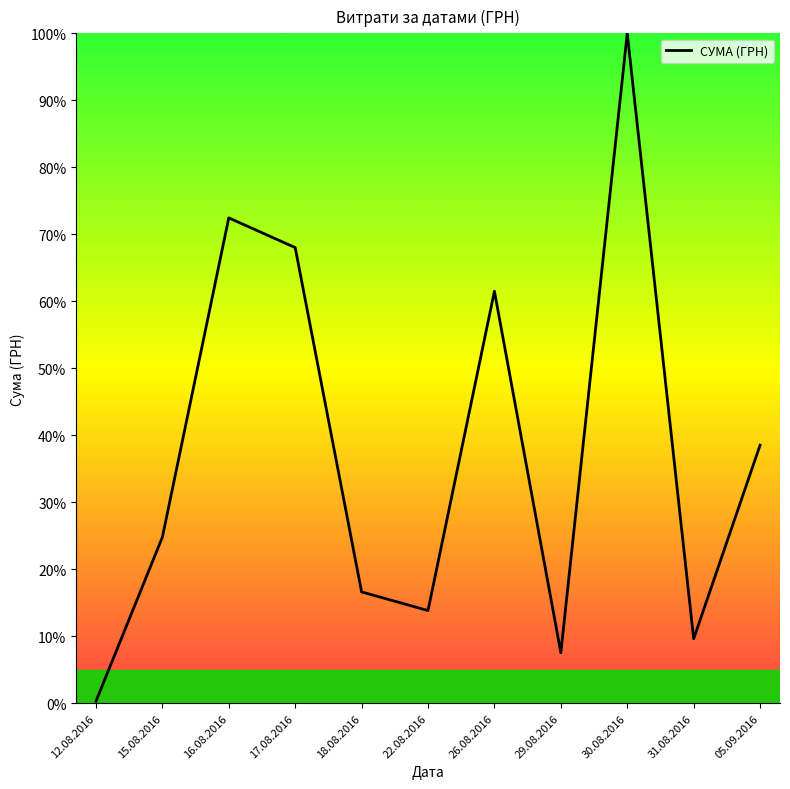

The value at 29.08.2016 is 7.5. True or false?

True